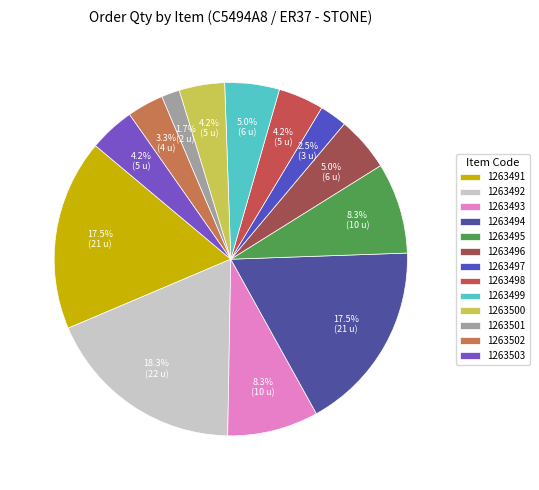

How many segments does this pie chart have?

13